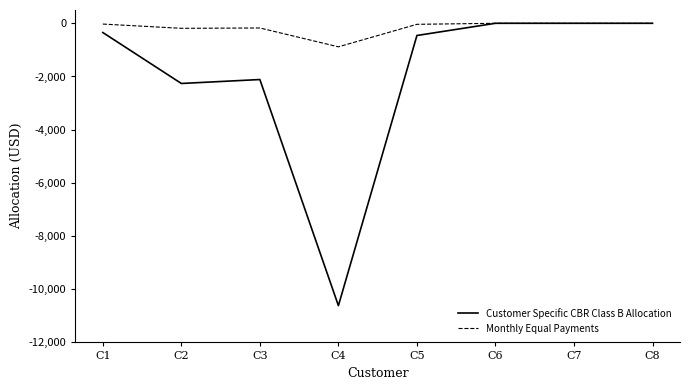

List the series in order of their overall mean, highest first.

Monthly Equal Payments, Customer Specific CBR Class B Allocation